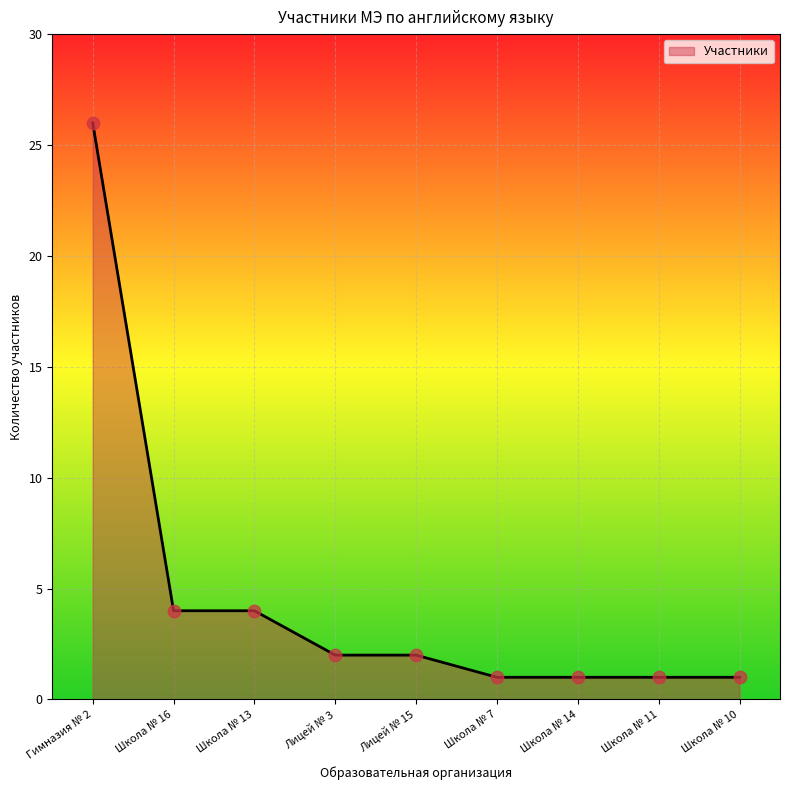

Between Школа № 13 and Школа № 7, which is larger?

Школа № 13